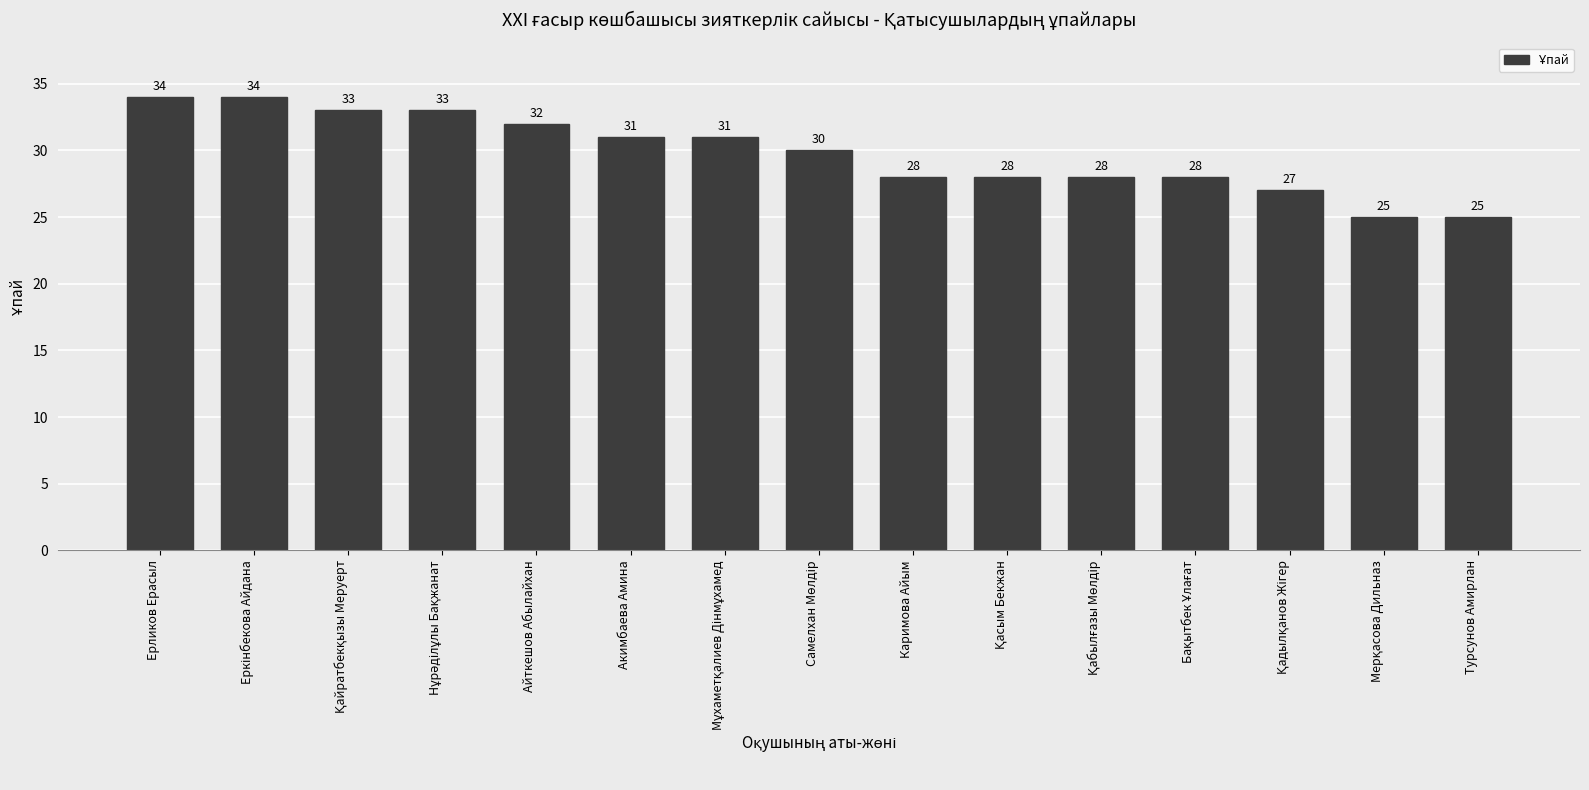

How many bars are there in total?

15